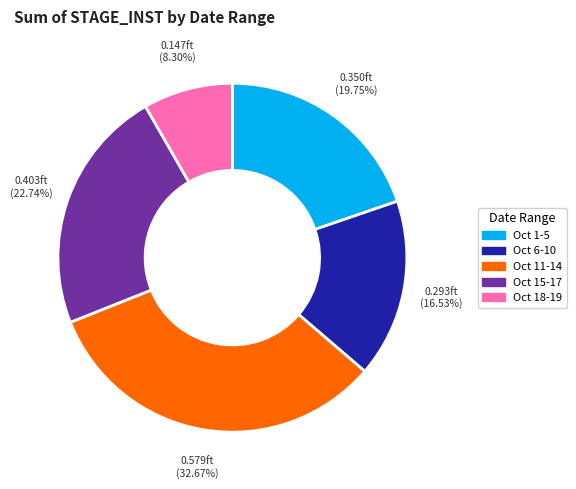

Is there a majority slice in this chart?

No